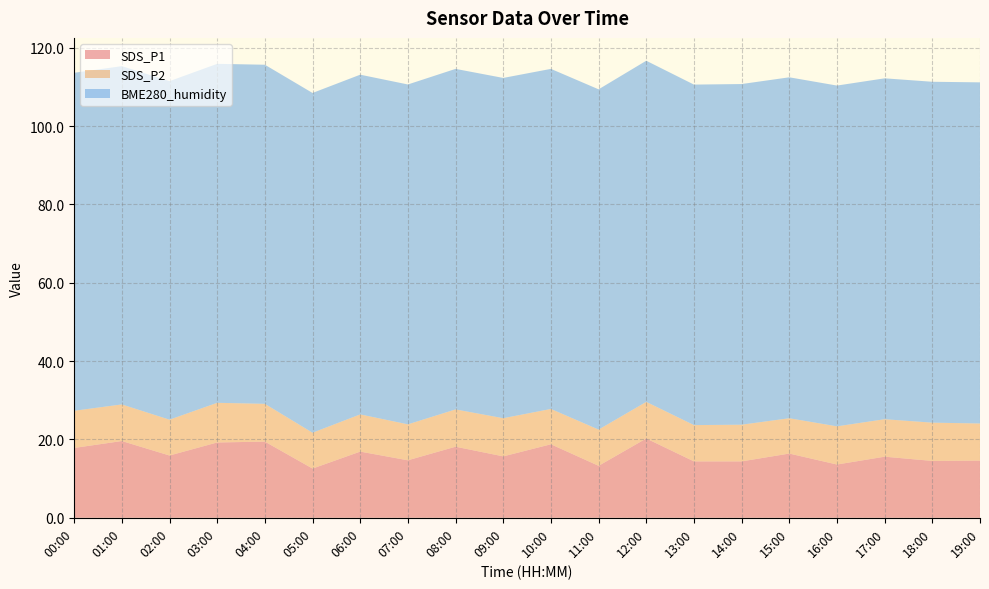

Reading left to right, extract all data points from this chart.

SDS_P1: 17.8	19.6	15.9	19.2	19.4	12.6	16.9	14.7	18.1	15.7	18.8	13.3	20.2	14.4	14.4	16.4	13.6	15.6	14.5	14.6
SDS_P2: 9.5	9.3	9.2	10.1	9.7	9.2	9.5	9.2	9.5	9.8	9.0	9.2	9.3	9.3	9.4	9.0	9.8	9.6	9.8	9.5
BME280_humidity: 86.3	86.4	86.5	86.6	86.6	86.8	86.8	86.8	87.0	86.9	86.8	86.9	87.1	87.0	87.0	87.1	87.0	87.0	87.0	87.1